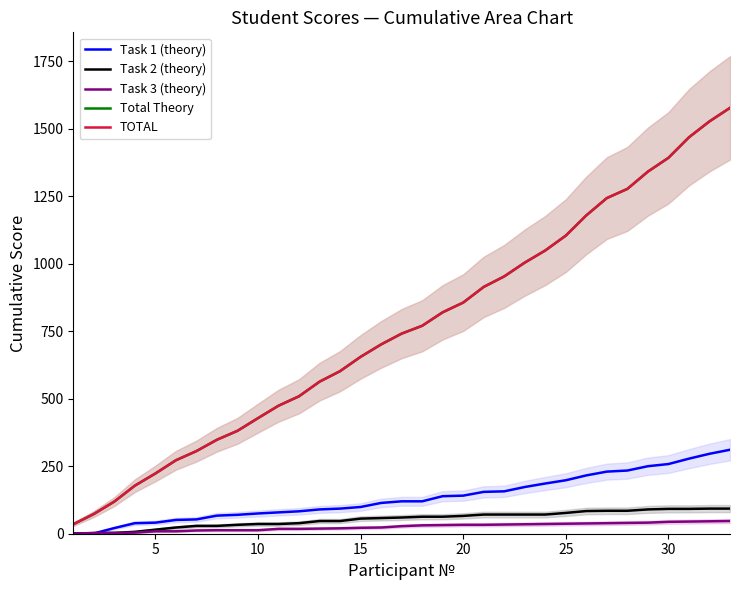

Between 25 and 24, which series saw the biggest shift?

Total Theory